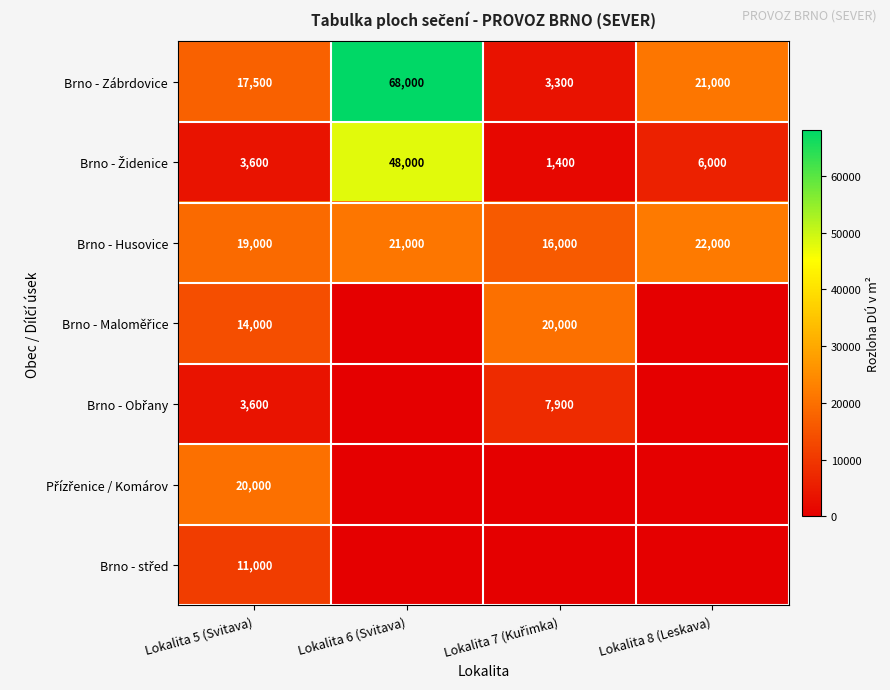

At which label is Brno - Husovice closest to 19000?

Lokalita 5 (Svitava)